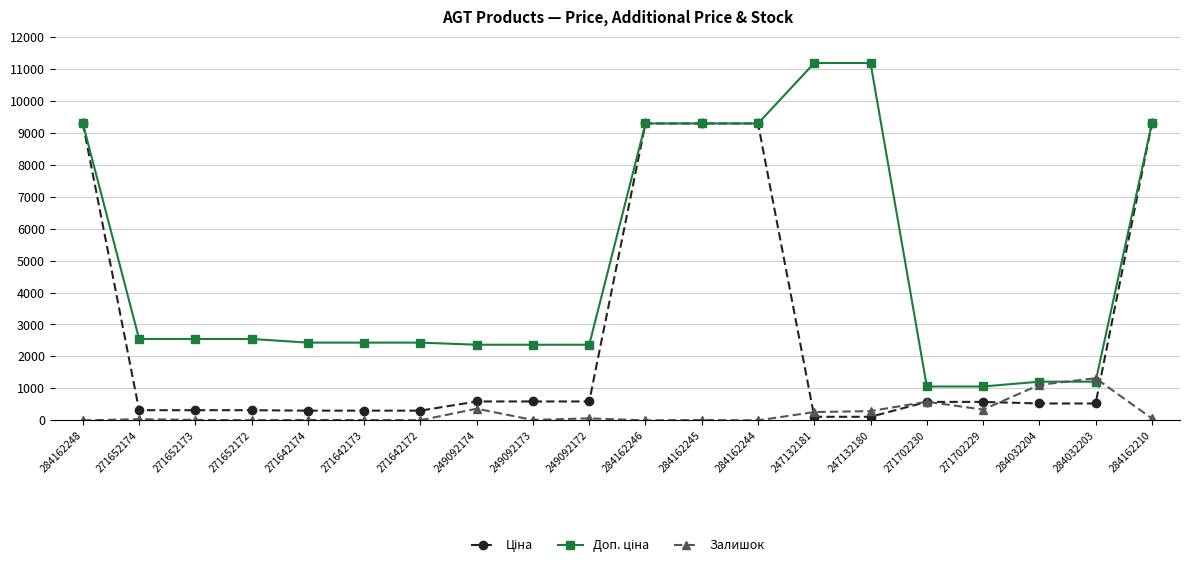

How many lines are shown in the chart?

3